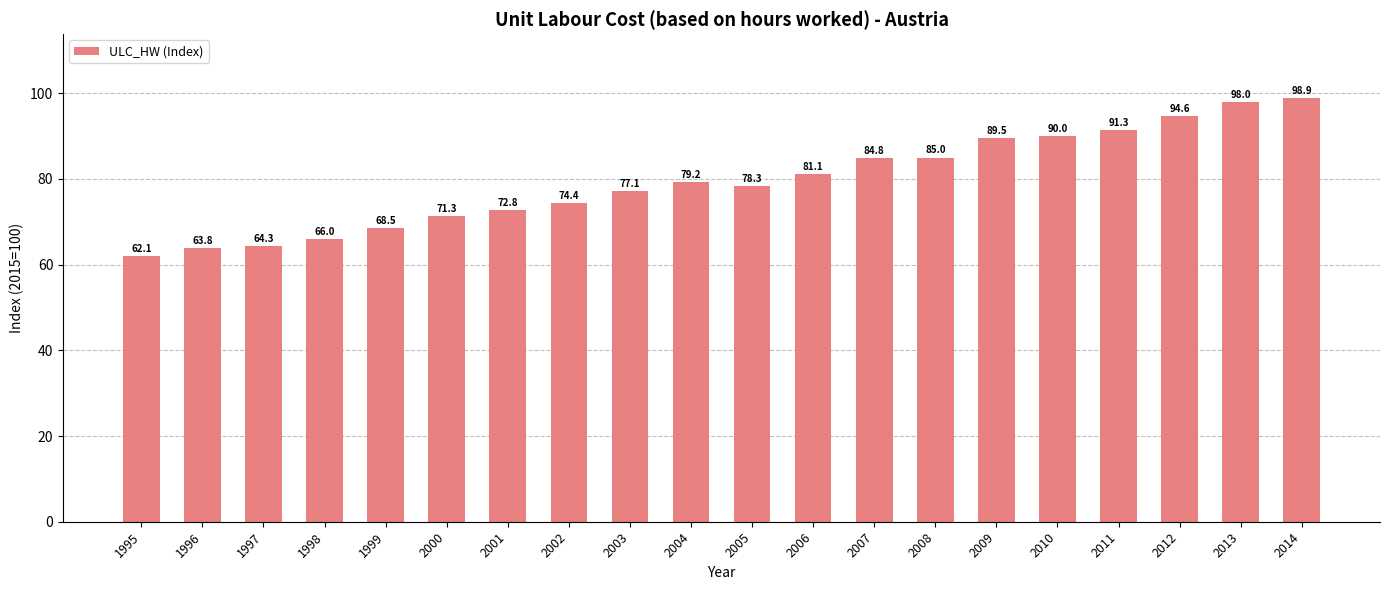

Count the number of categories in the chart.

20